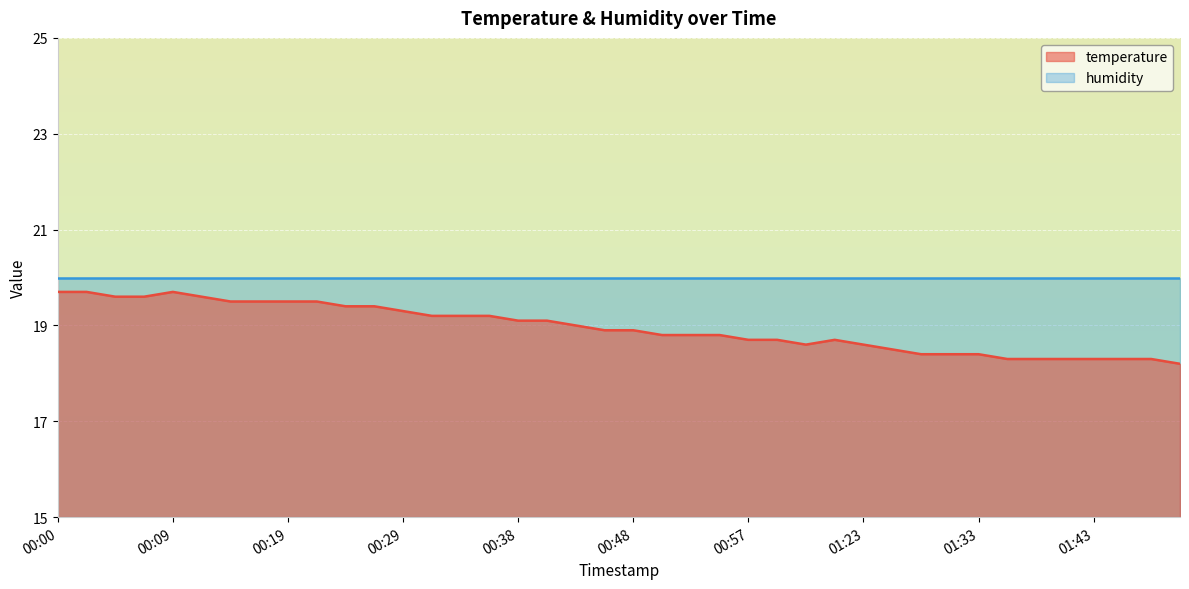

Count the number of data series in this chart.

2